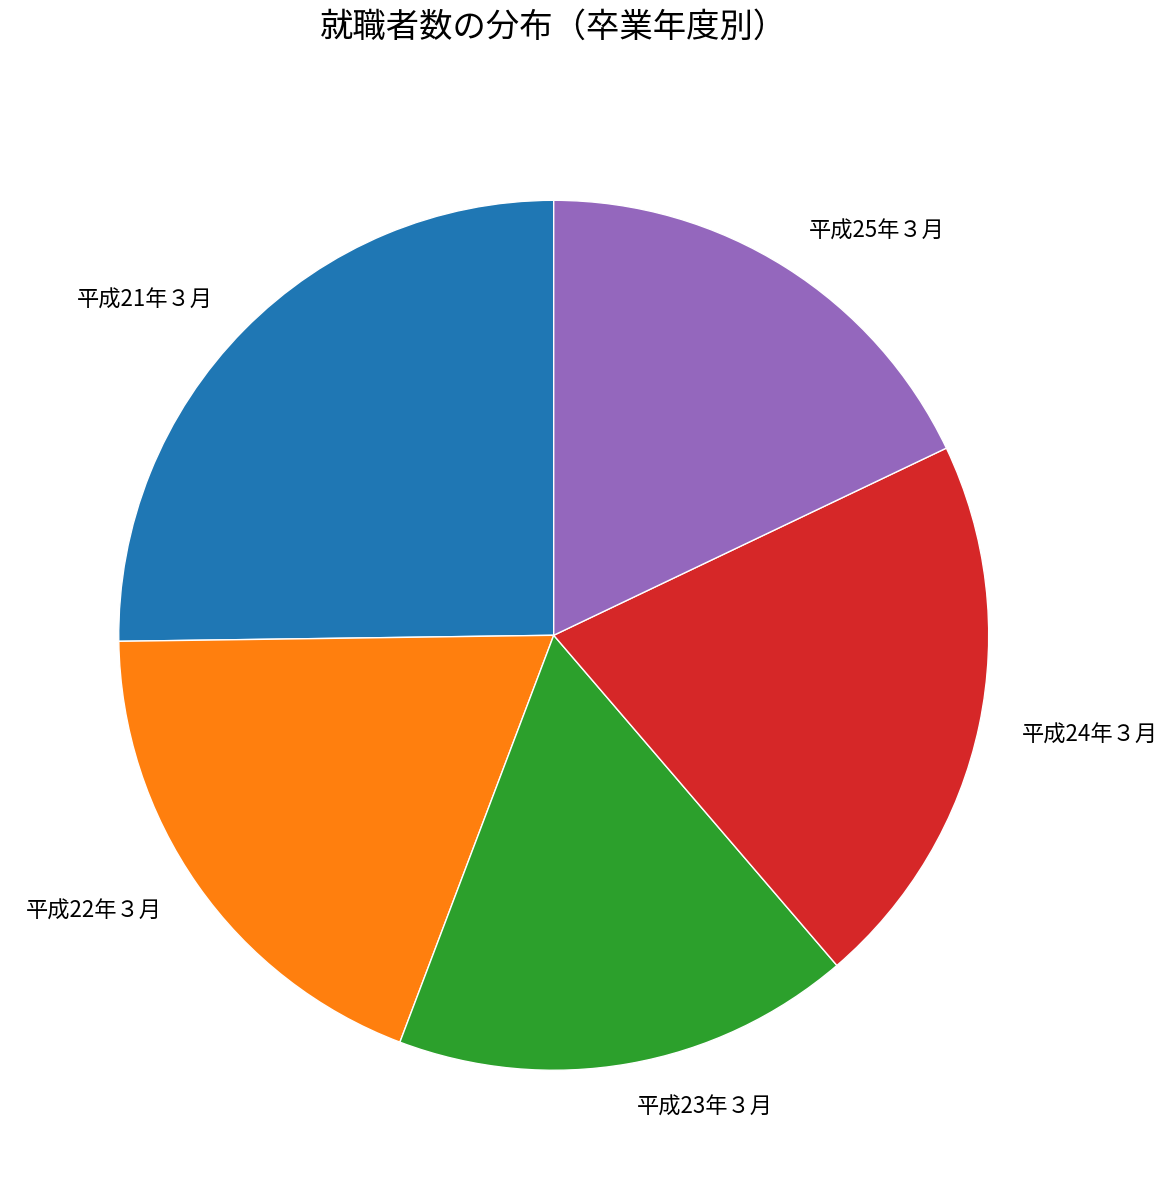

Does 平成25年３月 represent more than half of the total?

No